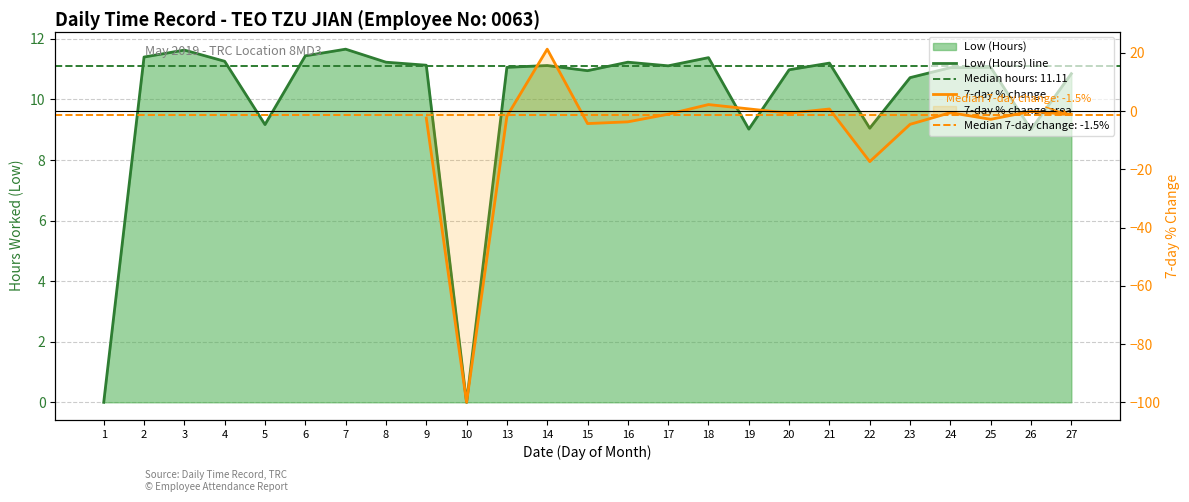

Which category has the highest value across all series?

7